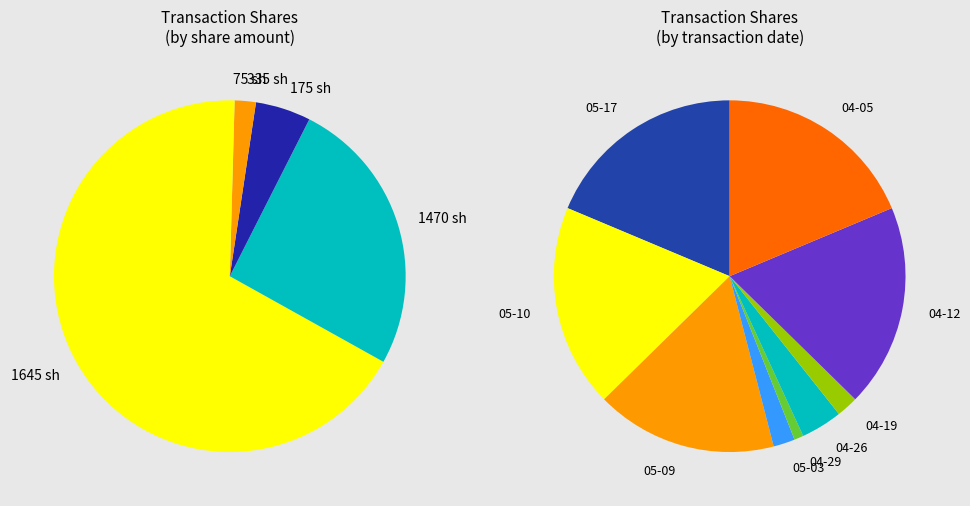

Is there a majority slice in this chart?

No